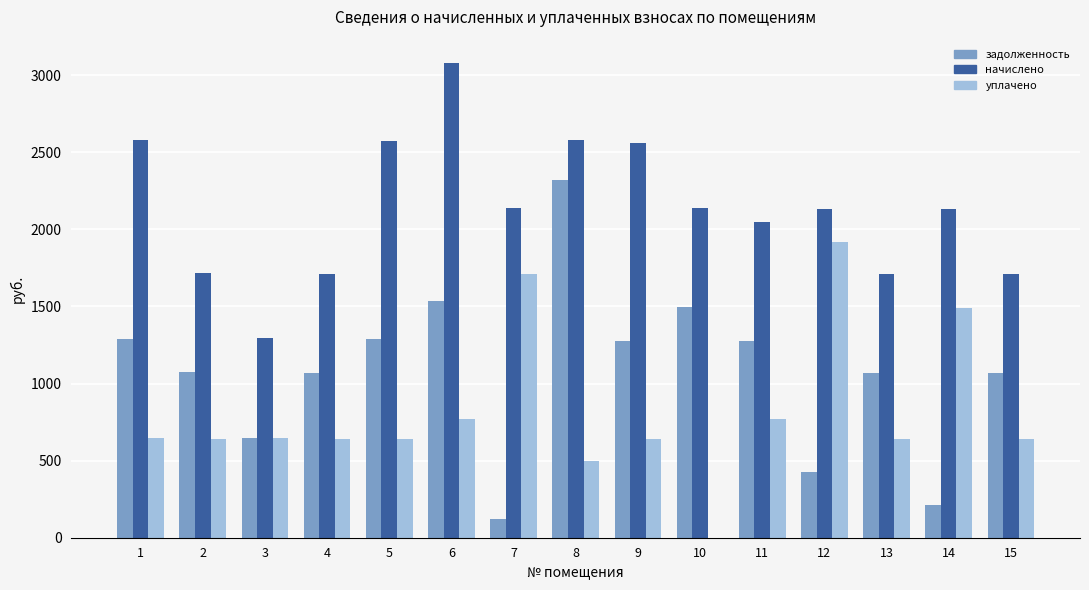

How many categories are shown in the chart?

15